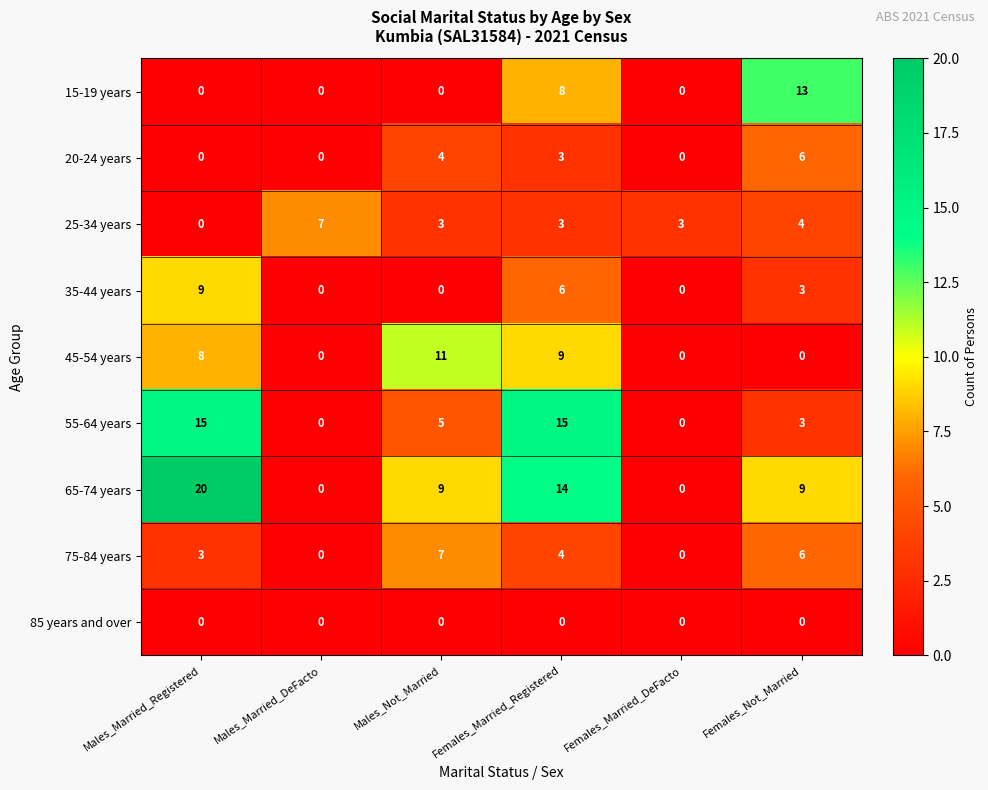

At which category does the chart reach its peak across all series?

Males_Married_Registered